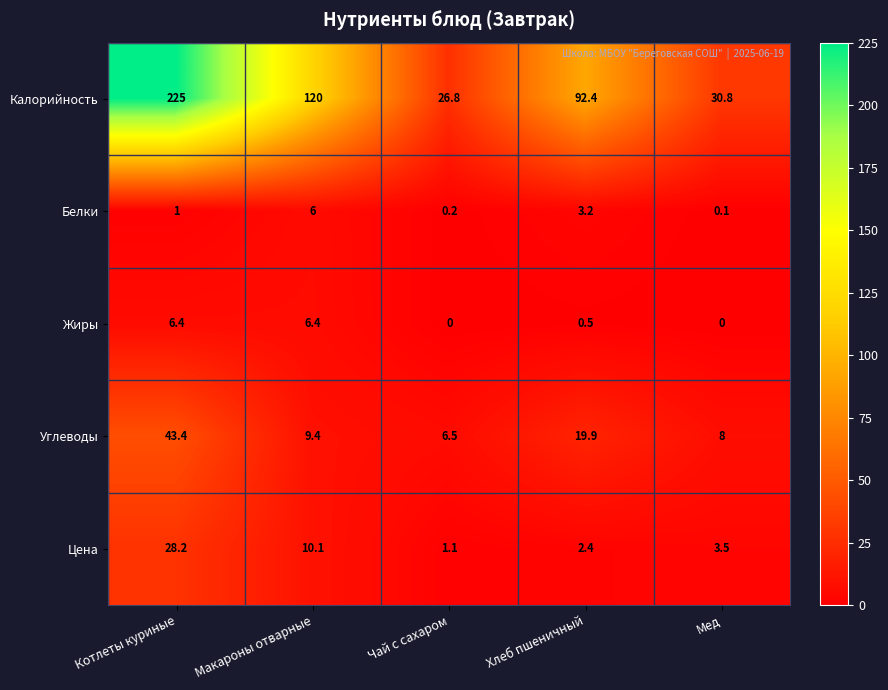

Which series has the largest range (max minus min)?

Калорийность